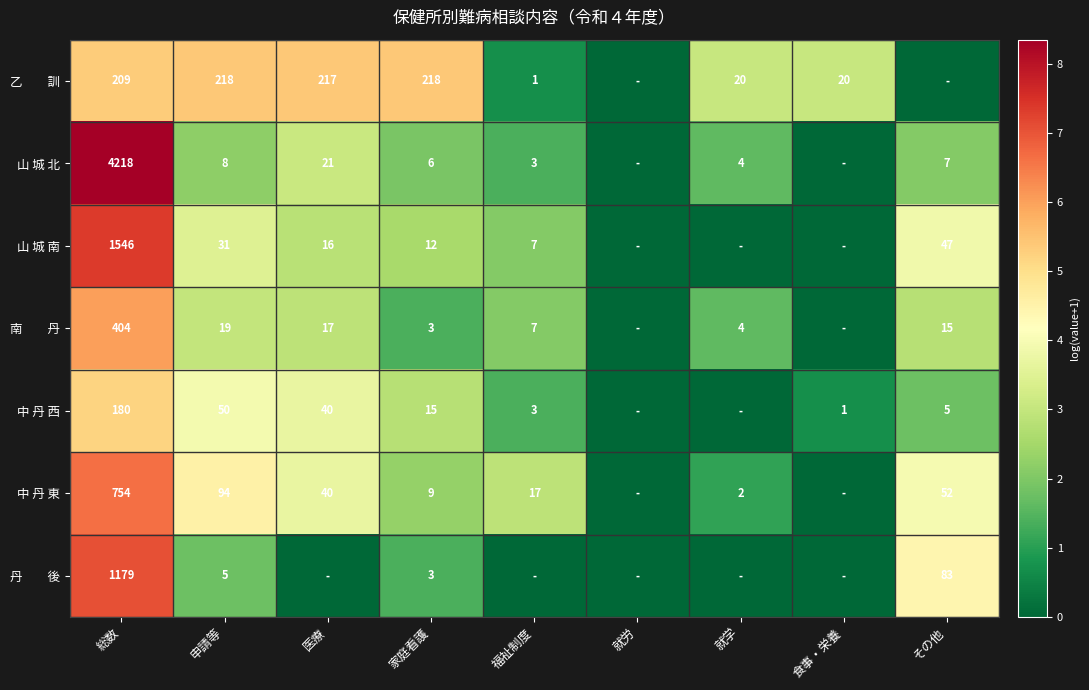

What is the spread (max minus min) of values at 申請等?

213